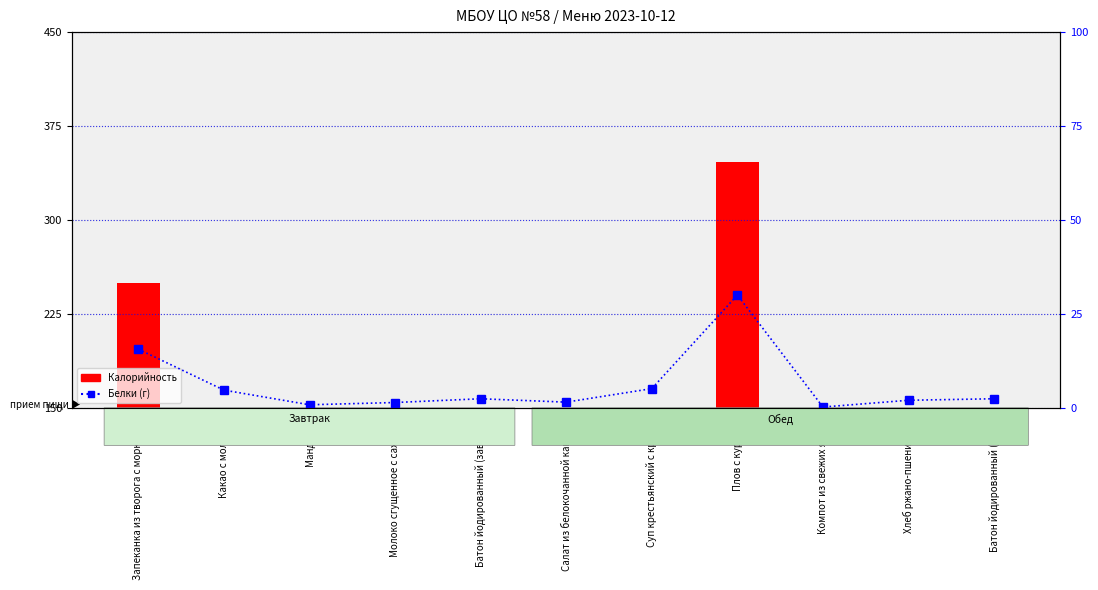

What is the label of the 2nd bar from the left?

Какао с молоком